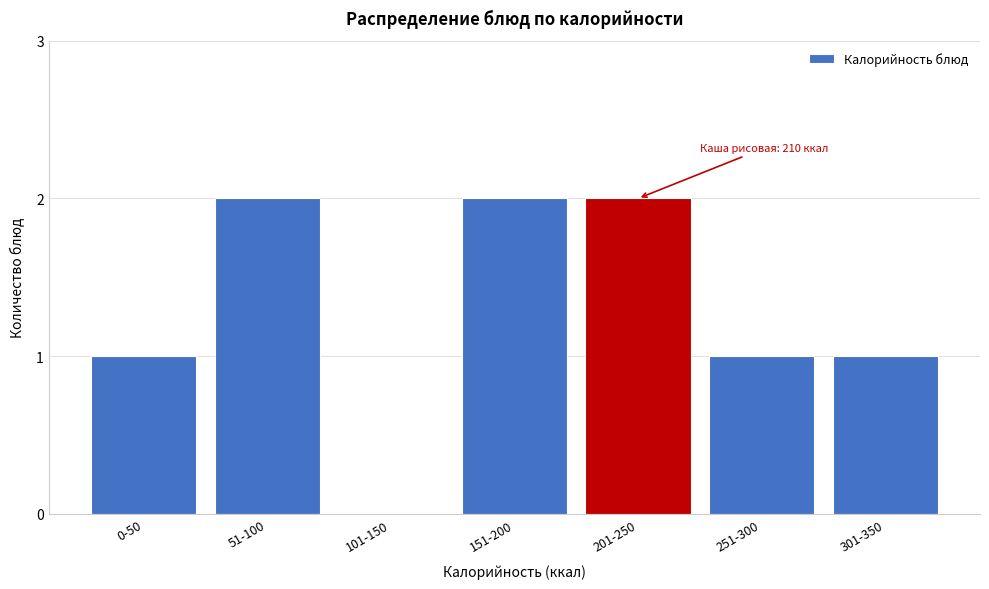

Reading left to right, list all the values displayed in this chart.

0-50=1	51-100=2	101-150=0	151-200=2	201-250=2	251-300=1	301-350=1